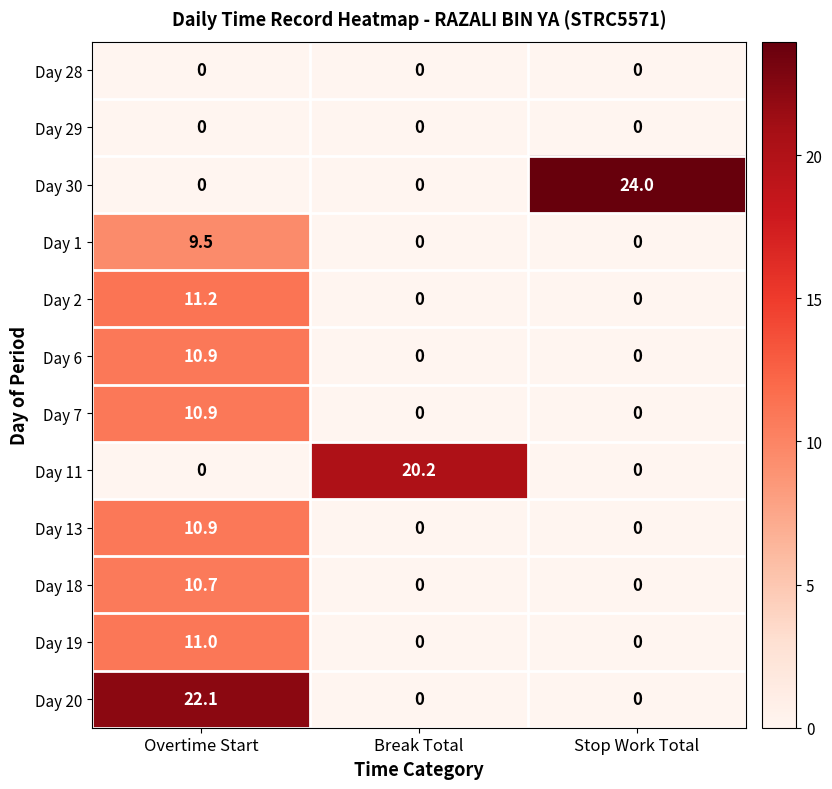

The Day 7 series shows 4.5 at Stop Work Total. True or false?

False